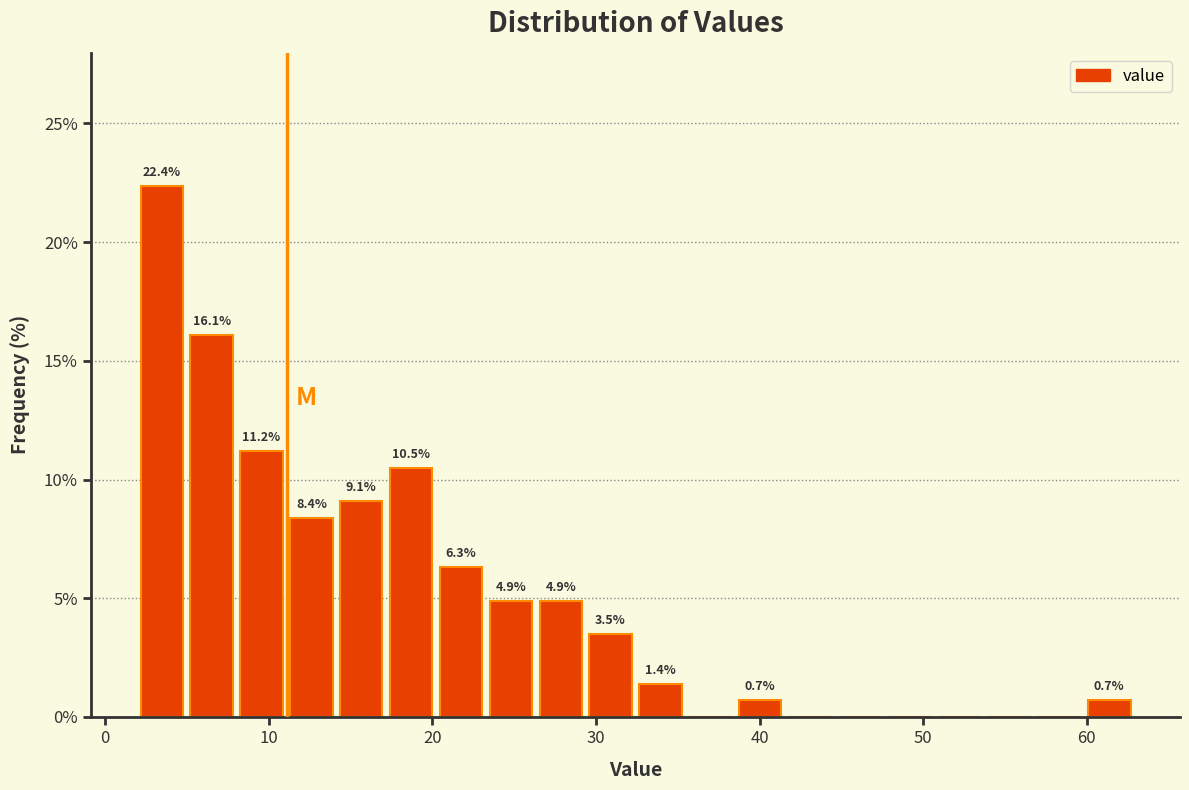

Around what value on the x-axis is the tallest bar? Give the approximate position of its centre, as read against the axis.

3